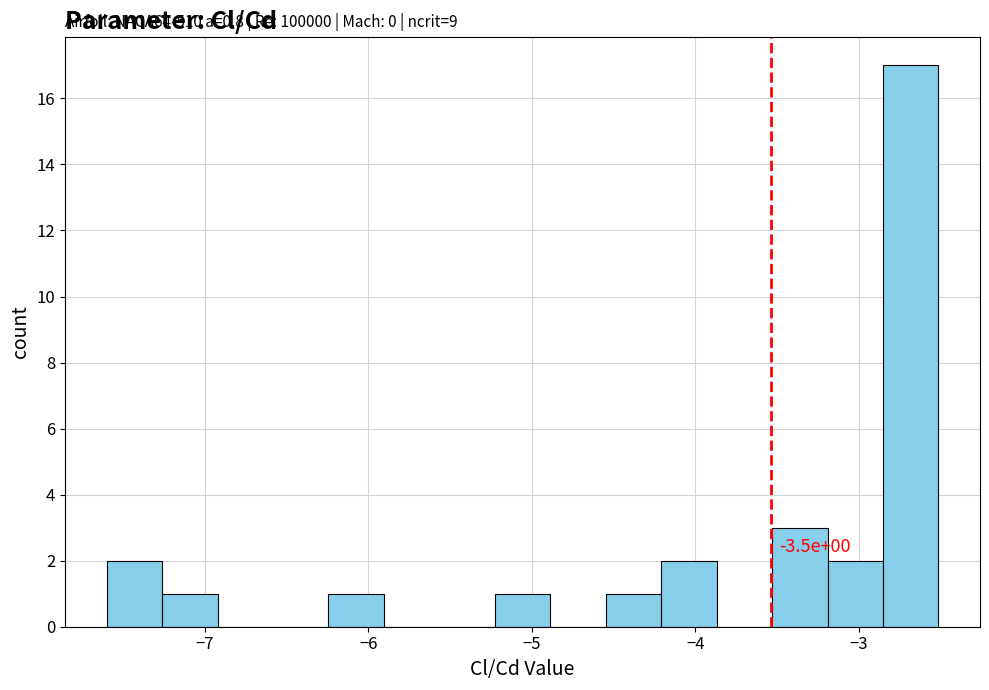

Around what value on the x-axis is the tallest bar? Give the approximate position of its centre, as read against the axis.

-2.7